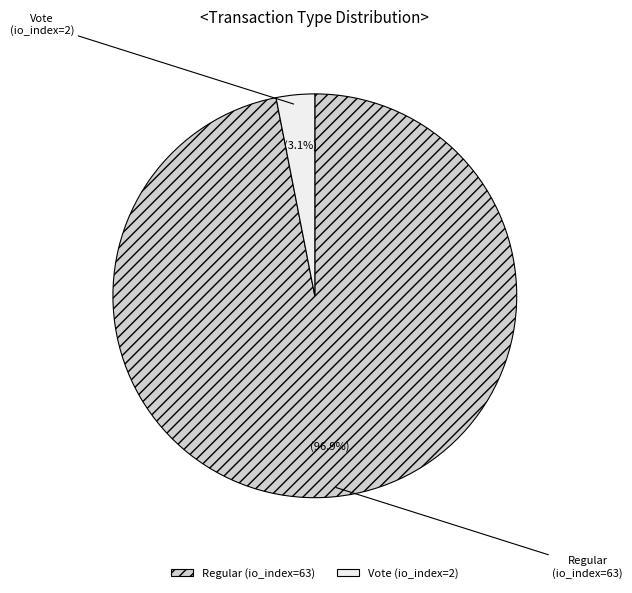

Which category has the smallest portion of the pie?

Vote (io_index=2)